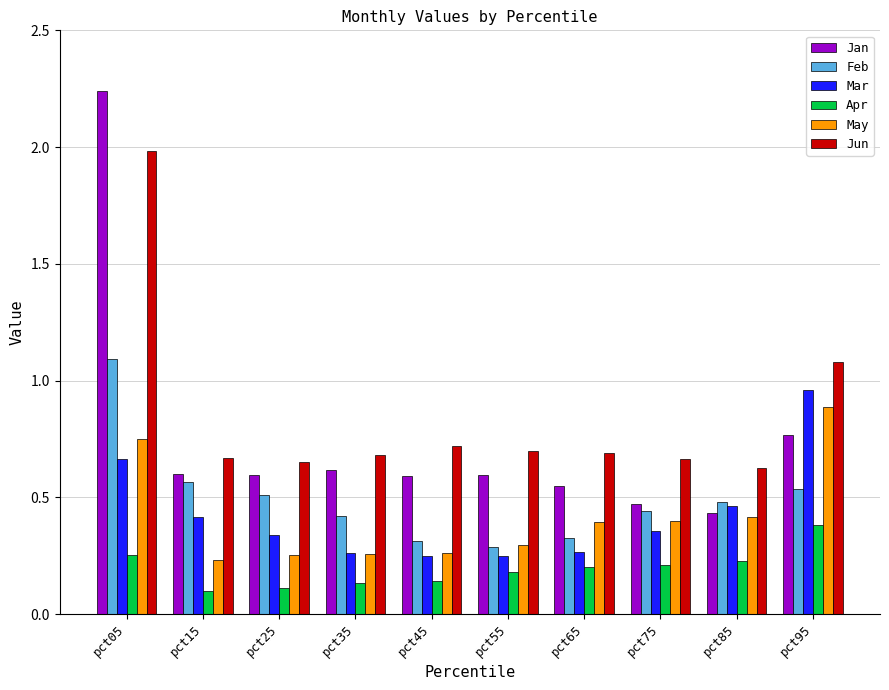

What is the maximum value for Feb?

1.1